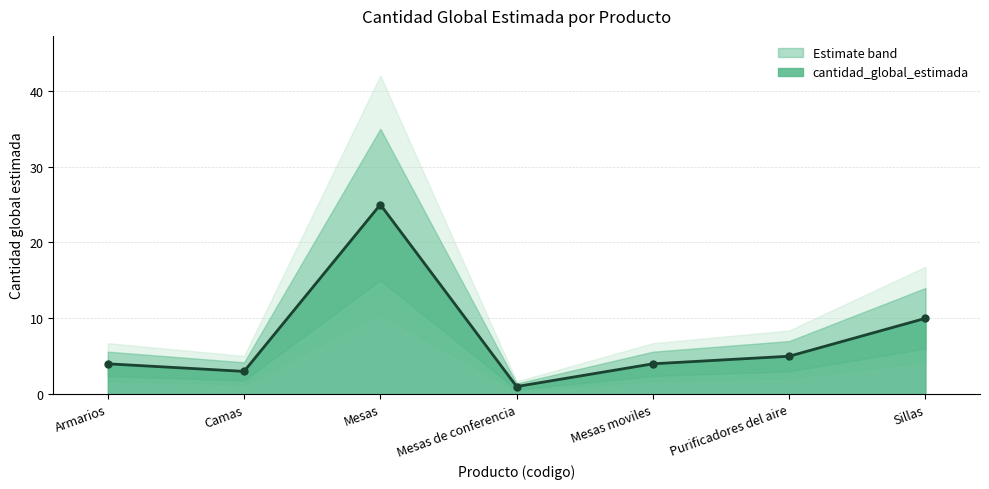

What is the highest value of the cantidad_global_estimada series?

25